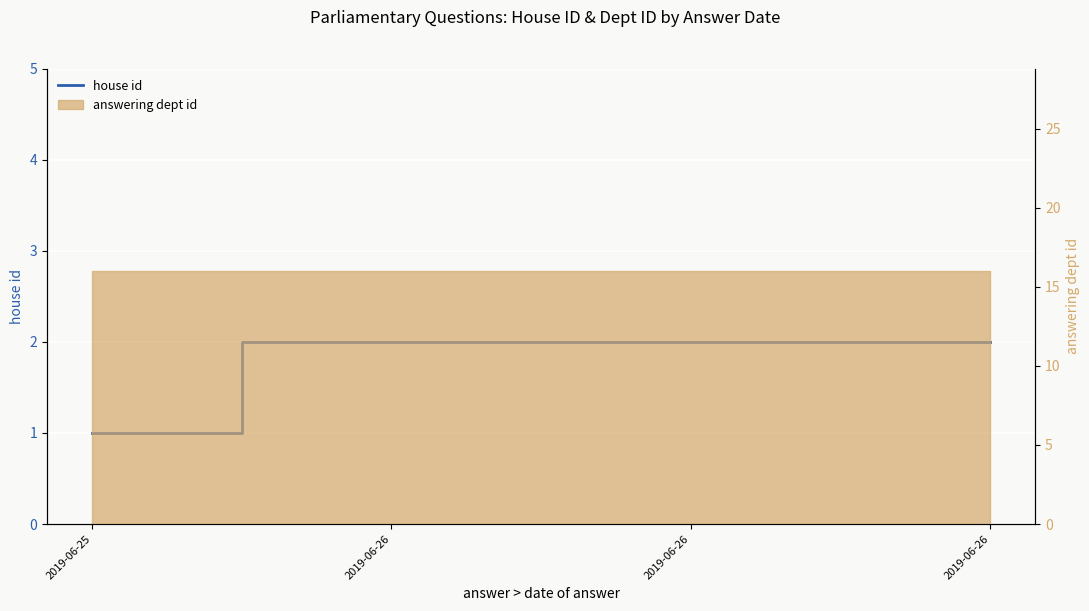

Count the values in the range 2 to 3.

3